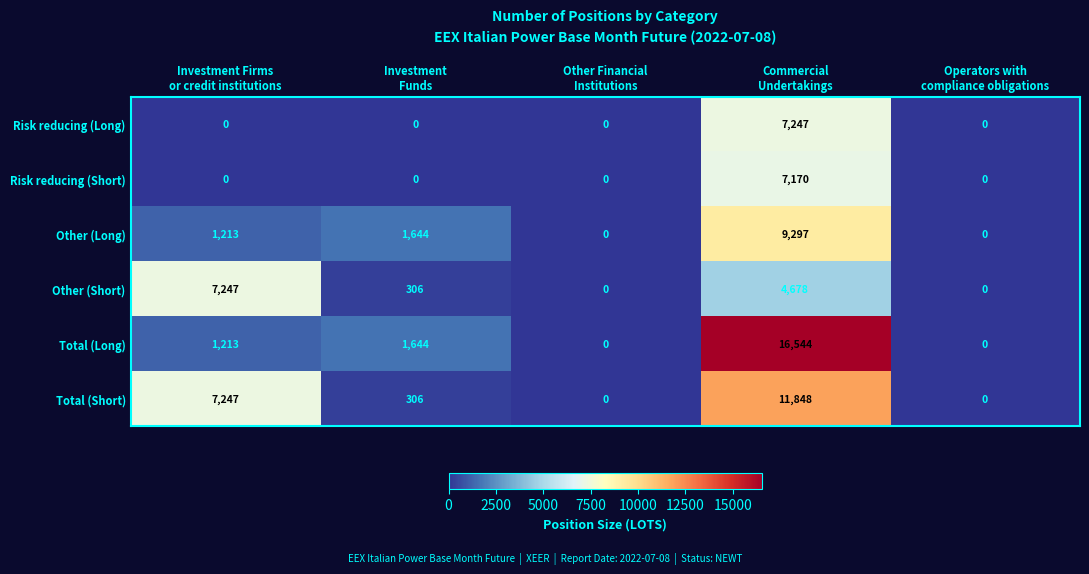

What is the total value across all series at Commercial
Undertakings?

56784